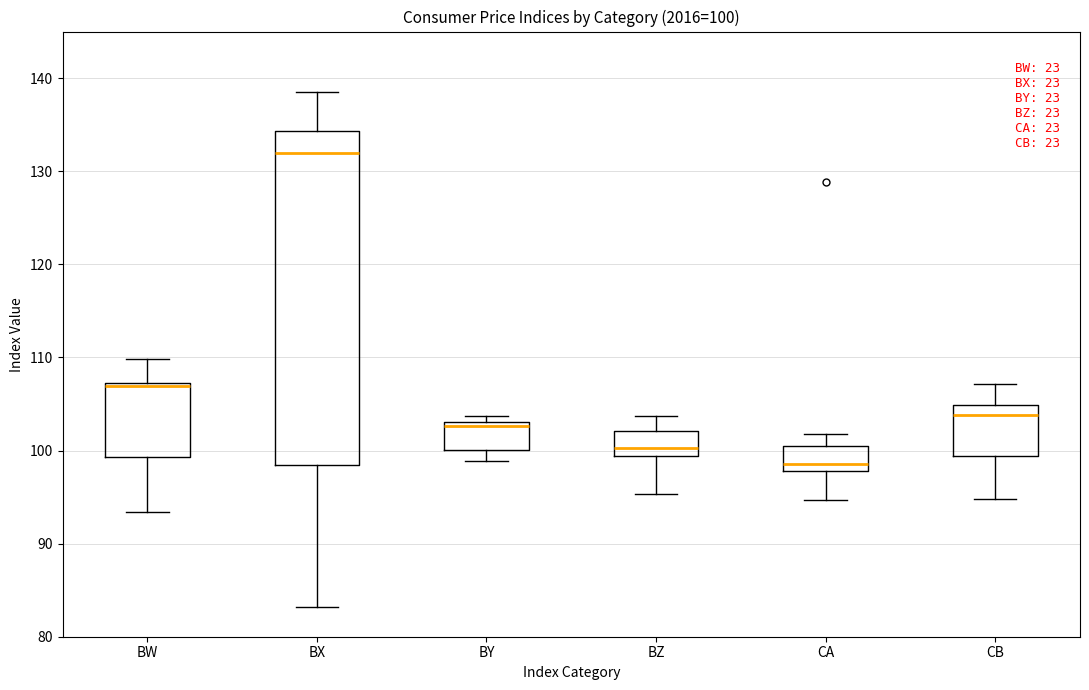

Which box is the tallest, from its lower edge to its upper edge?

BX